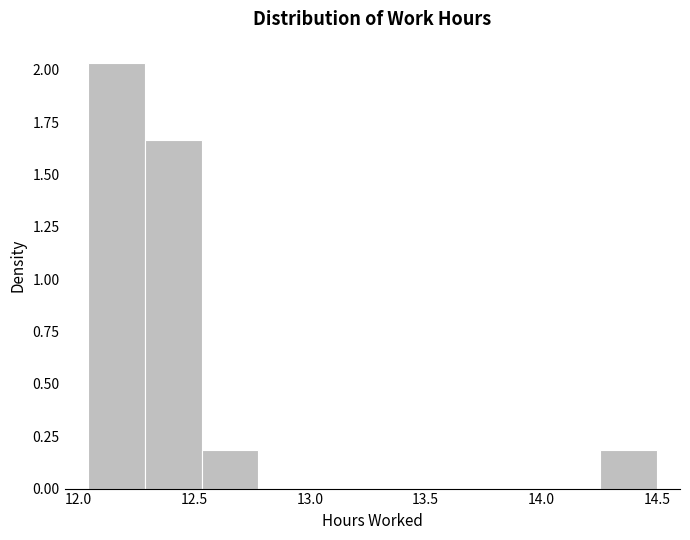

What is the height of the bar covering 14.25 to 14.50 on the x-axis? Neither the bar edges nor the heights are printed on the chart, so give them approximately, as read against the axes.

0.20